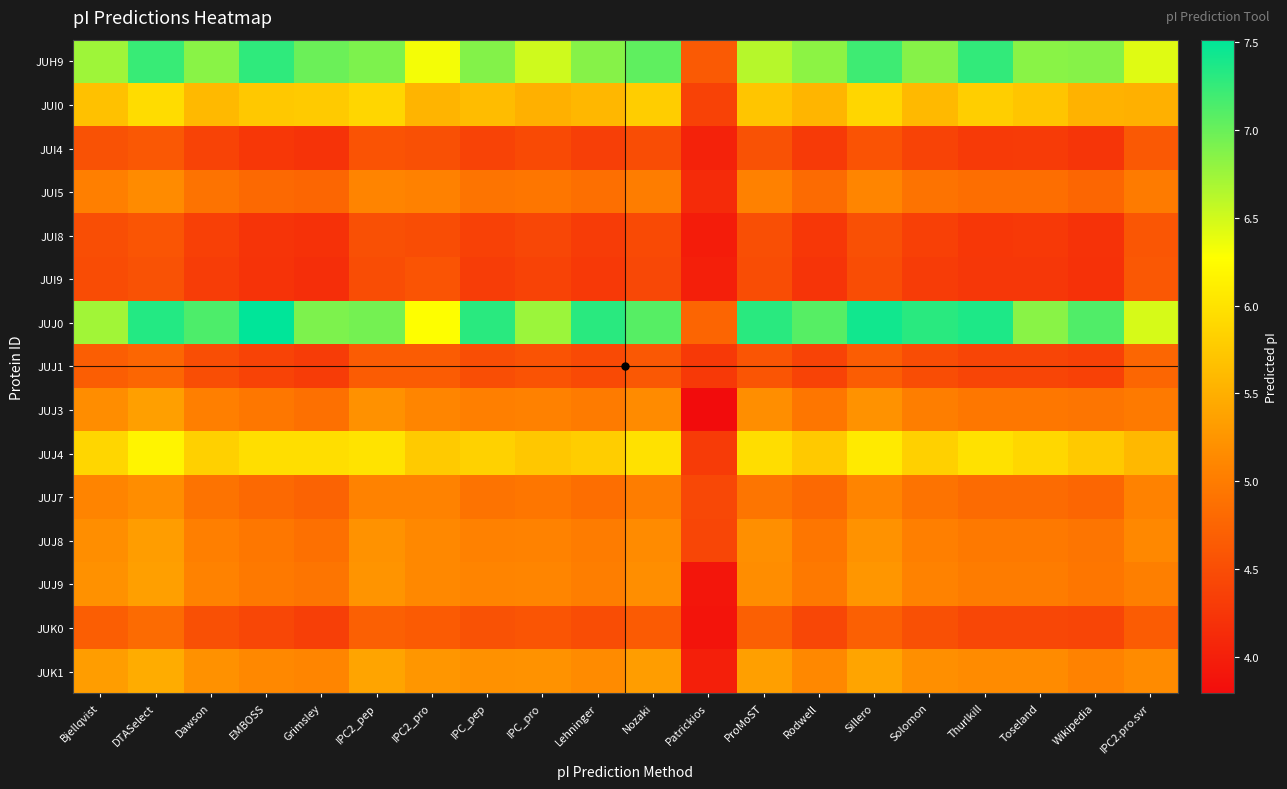

Rank the series by their maximum value, from lowest to highest.

JUI8, JUI9, JUI4, JUJ1, JUK0, JUI5, JUJ7, JUJ8, JUJ3, JUJ9, JUK1, JUI0, JUJ4, JUH9, JUJ0